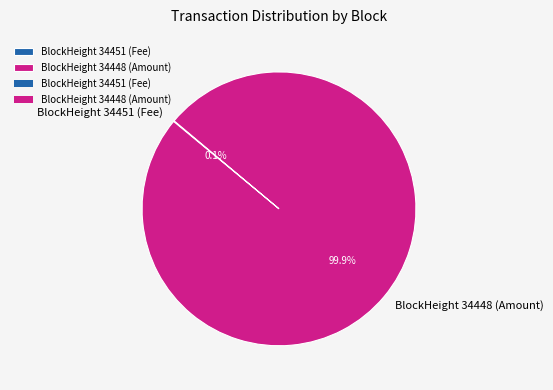

What percentage is NOT represented by BlockHeight 34448 (Amount)?

0.1%